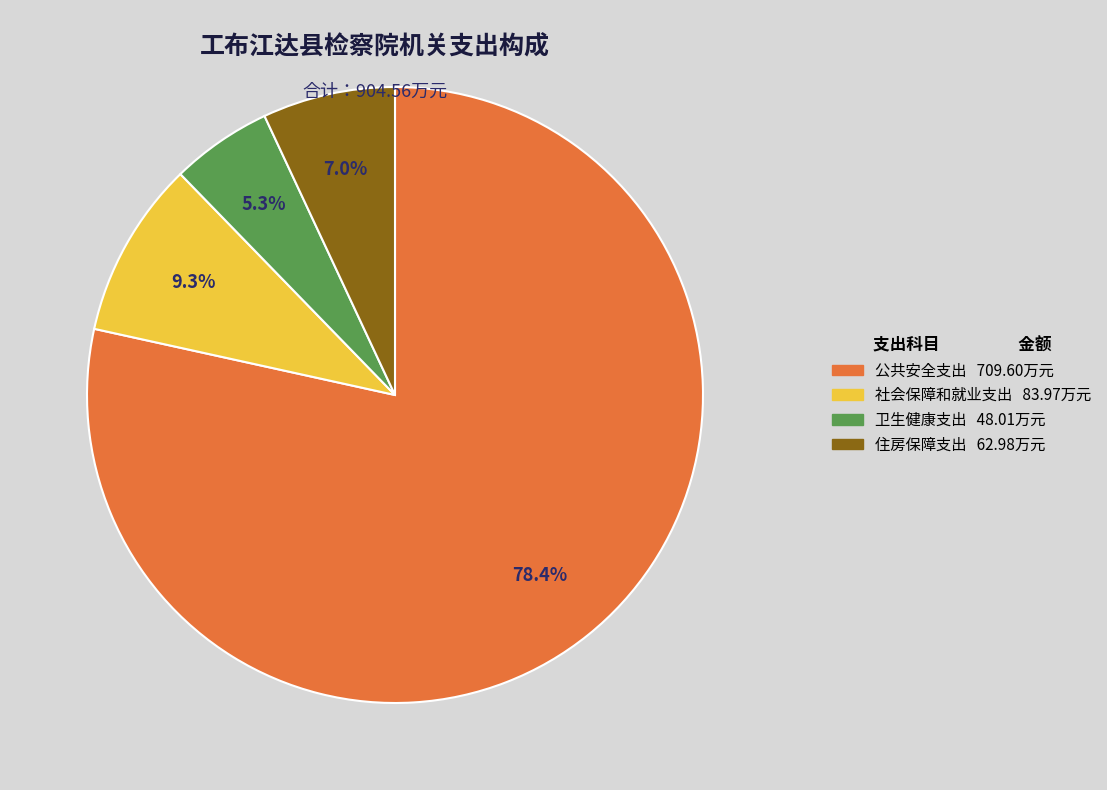

To the nearest percent, what portion does 住房保障支出 represent?

7%